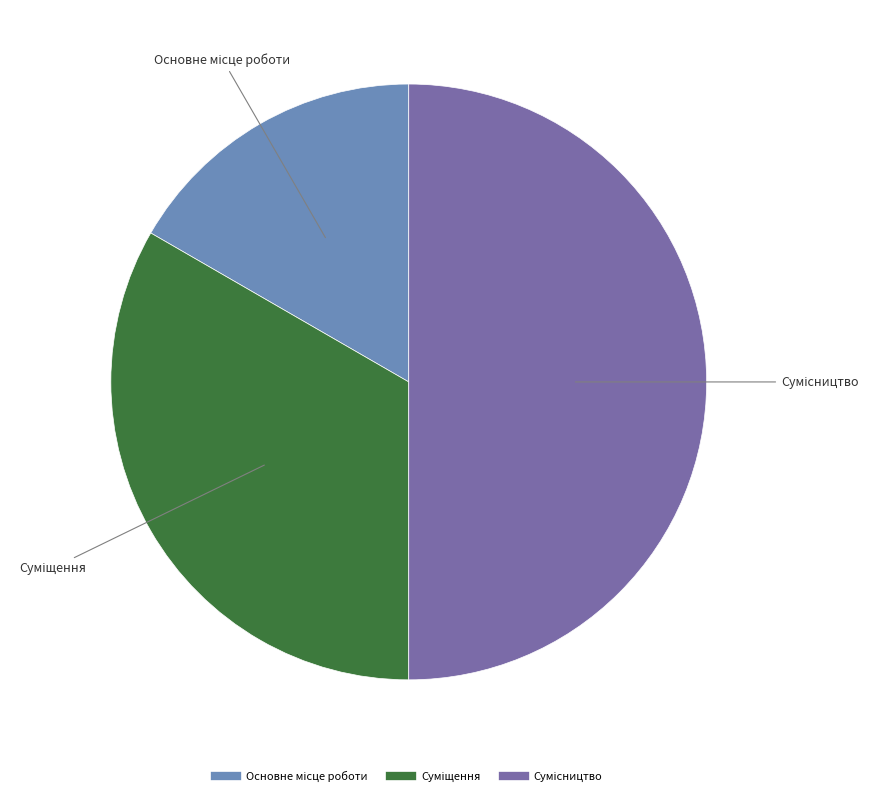

Is there a majority slice in this chart?

No